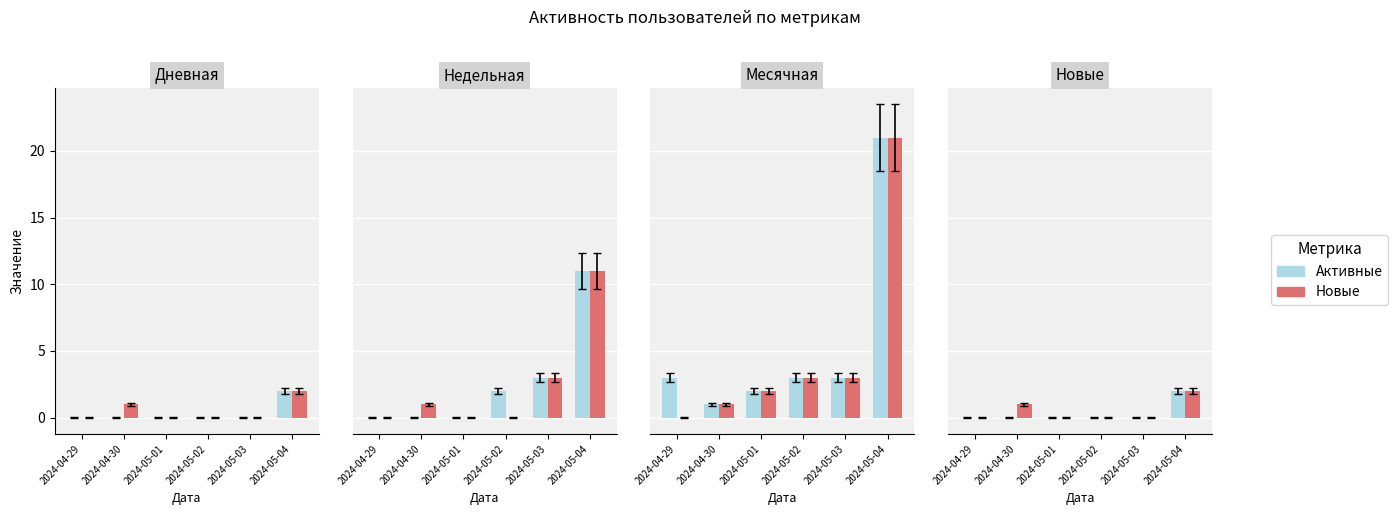

Which series has the largest range (max minus min)?

Активные